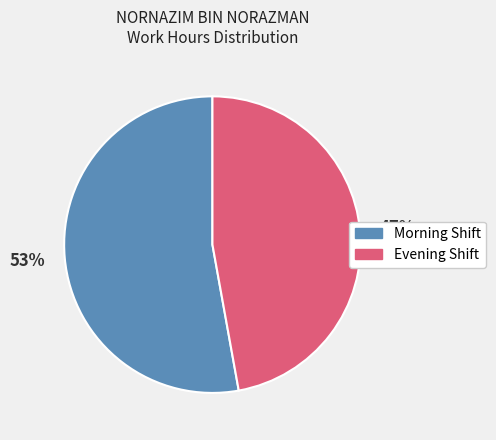

To the nearest percent, what is the difference between the largest and smallest slice percentages?

6%